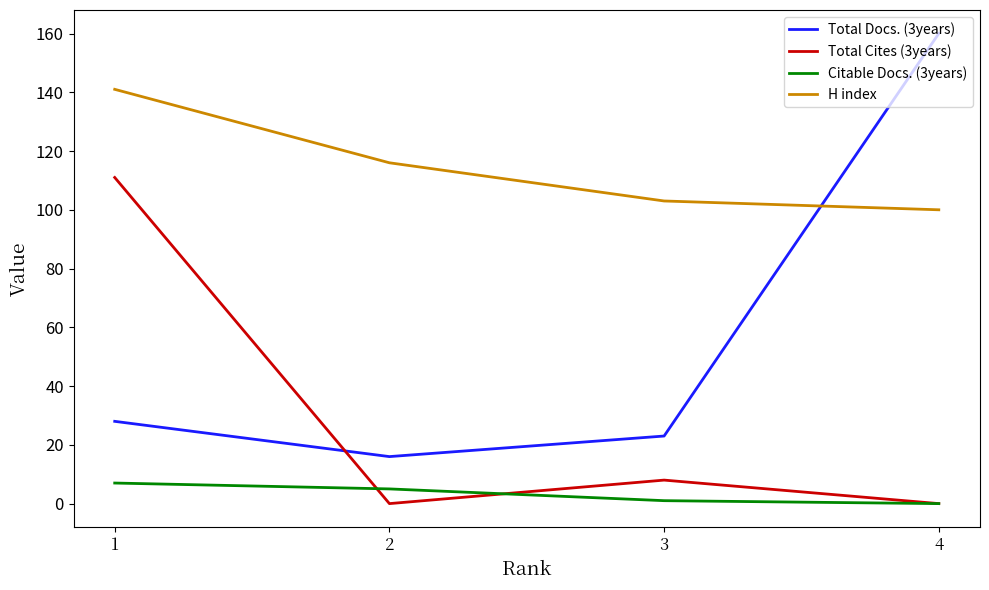

What is the spread (max minus min) of values at 4?

160